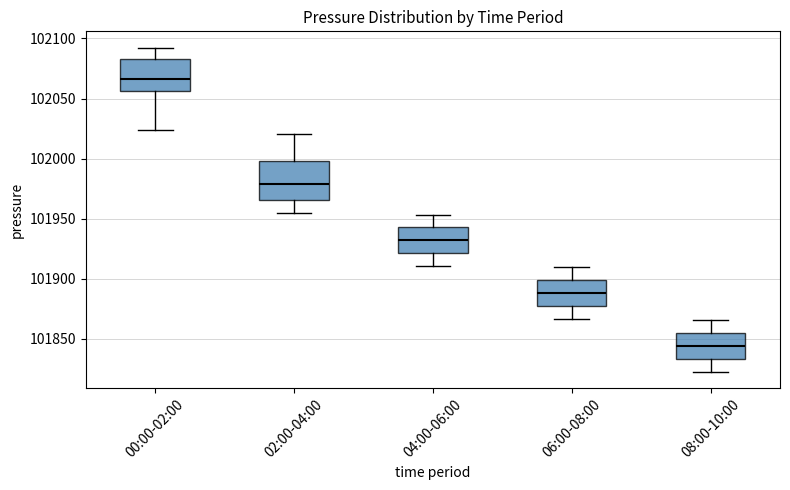

Reading left to right, read every box against the y-axis: the position of its median line, the range the box covers, and the ends of its whiskers. The values are not printed on the chart, so give them approximately, as read against the axis.

00:00-02:00: median 102065, box 102055 to 102085, whiskers 102025 to 102090
02:00-04:00: median 101980, box 101965 to 102000, whiskers 101955 to 102020
04:00-06:00: median 101930, box 101920 to 101945, whiskers 101910 to 101955
06:00-08:00: median 101890, box 101875 to 101900, whiskers 101865 to 101910
08:00-10:00: median 101845, box 101835 to 101855, whiskers 101825 to 101865